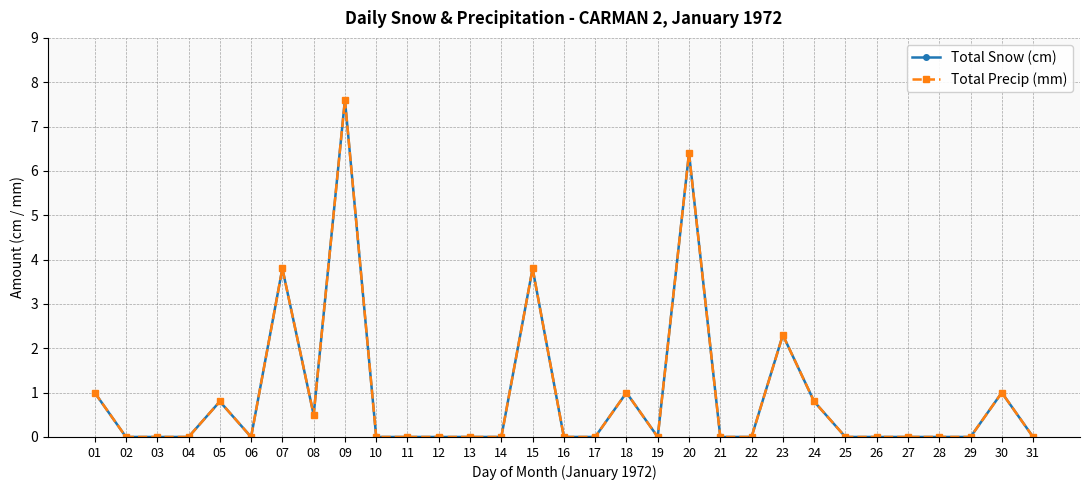

At which category does Total Precip (mm) reach its first local peak?

05